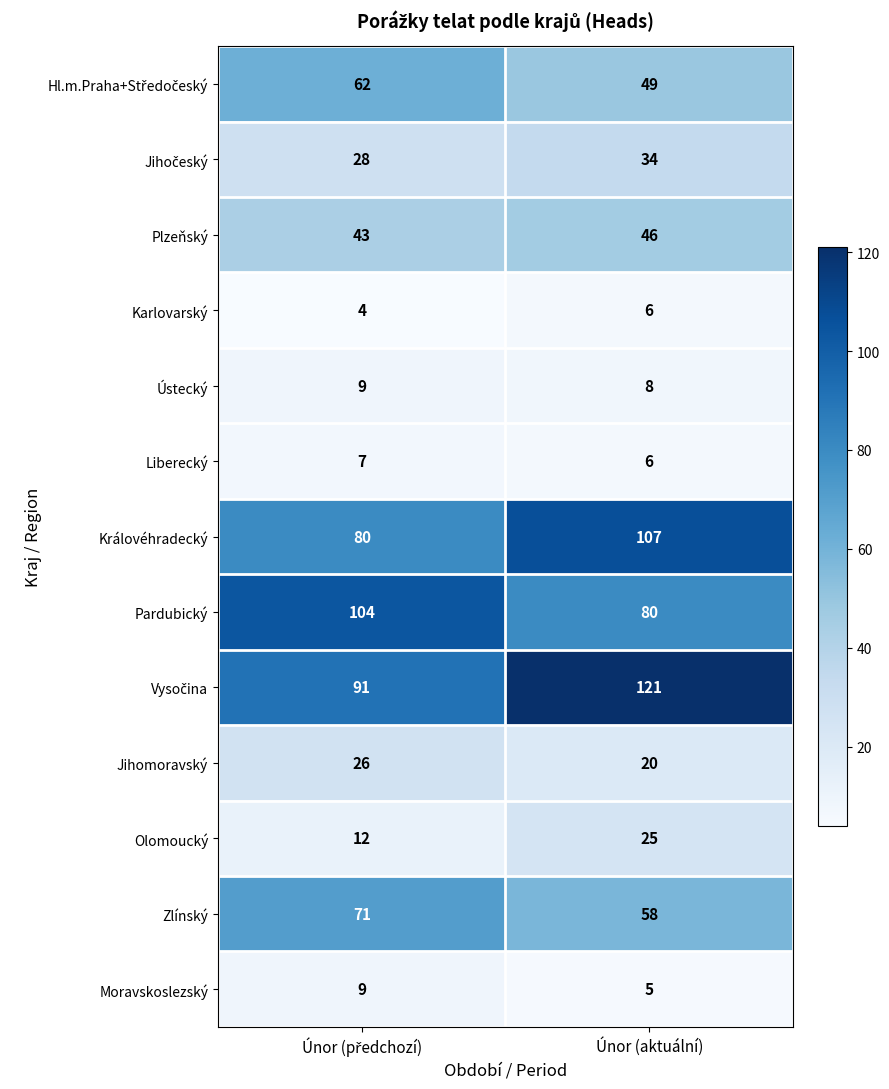

What is the greatest value displayed?

121